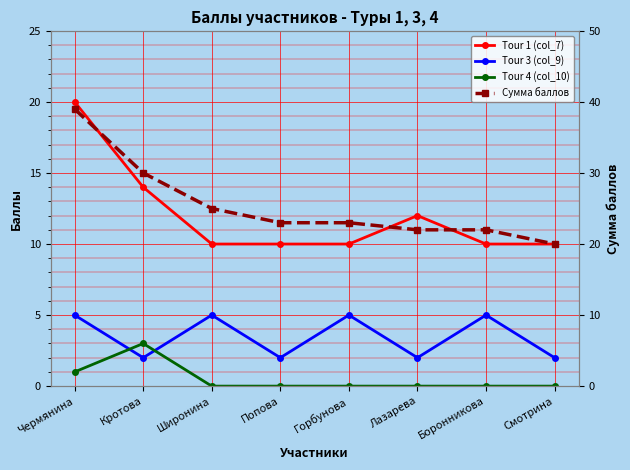

True or false: Сумма баллов and Tour 3 (col_9) cross at least once.

False